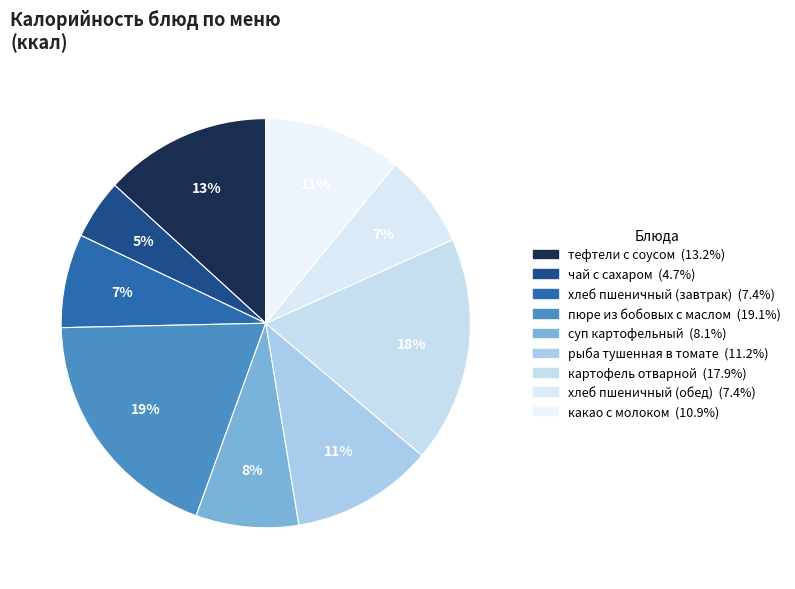

Is the sum of хлеб пшеничный (обед) and рыба тушенная в томате greater than half?

No